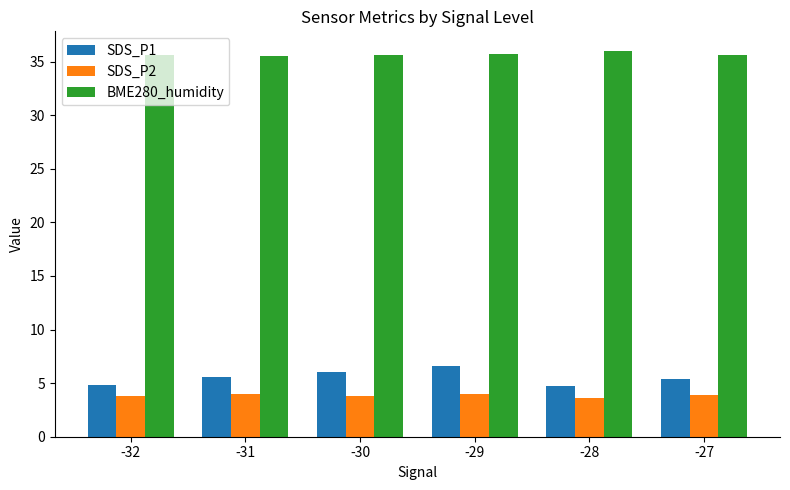

The value of SDS_P1 at -29 is 3.2. True or false?

False